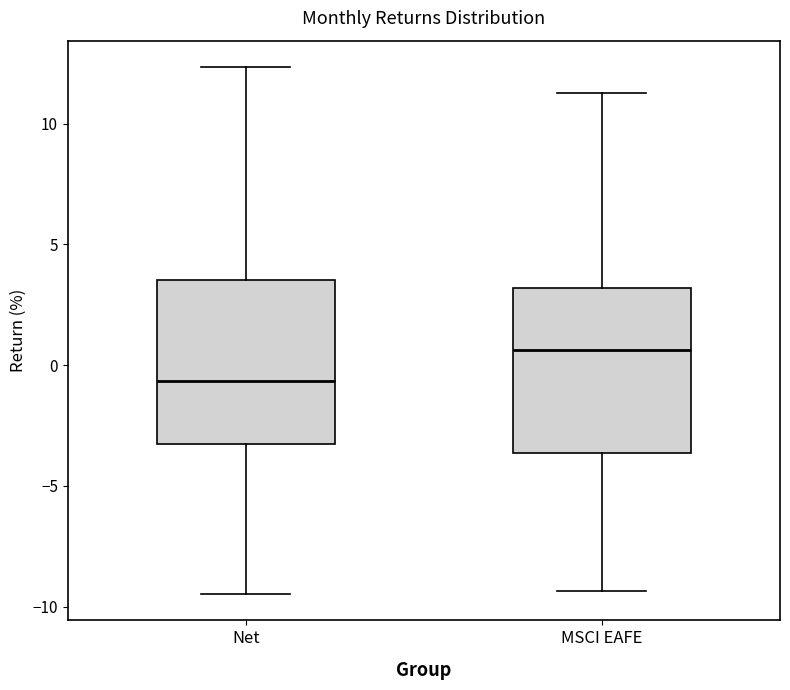

Reading left to right, transcribe this box plot: for each box, give where its median line is, the range the box spans, and where its two whiskers end, as read against the y-axis. The values are not printed on the chart, so give them approximately, as read against the axis.

Net: median -0.5, box -3.5 to 3.5, whiskers -9.5 to 12.5
MSCI EAFE: median 0.5, box -3.5 to 3.0, whiskers -9.5 to 11.5